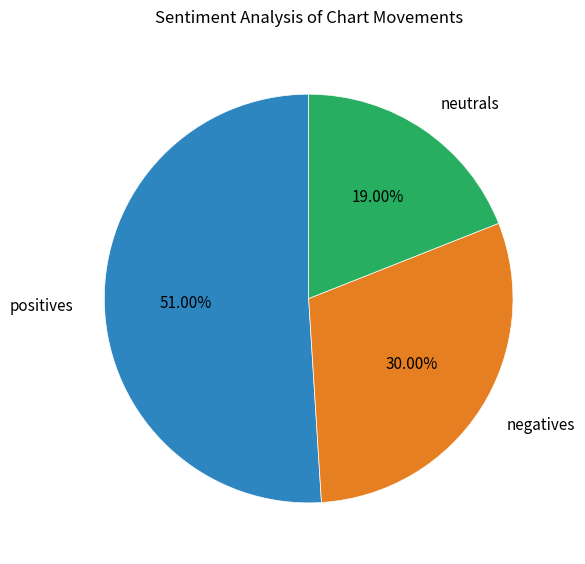

Which slice represents more than half of the pie?

positives